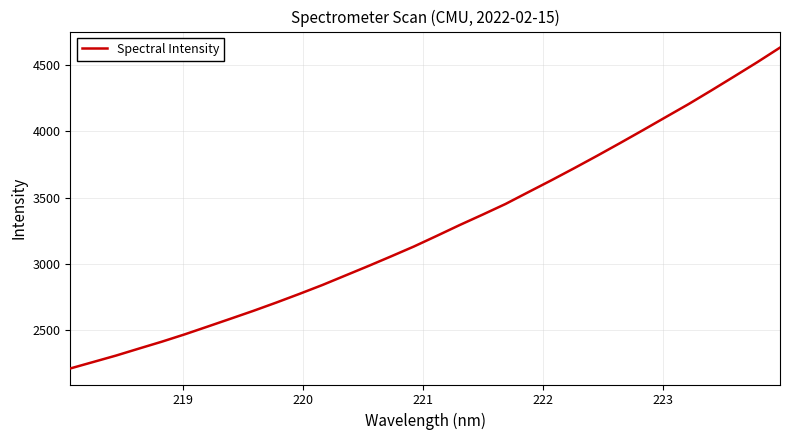

What is the difference between the maximum and minimum values?

2428.7